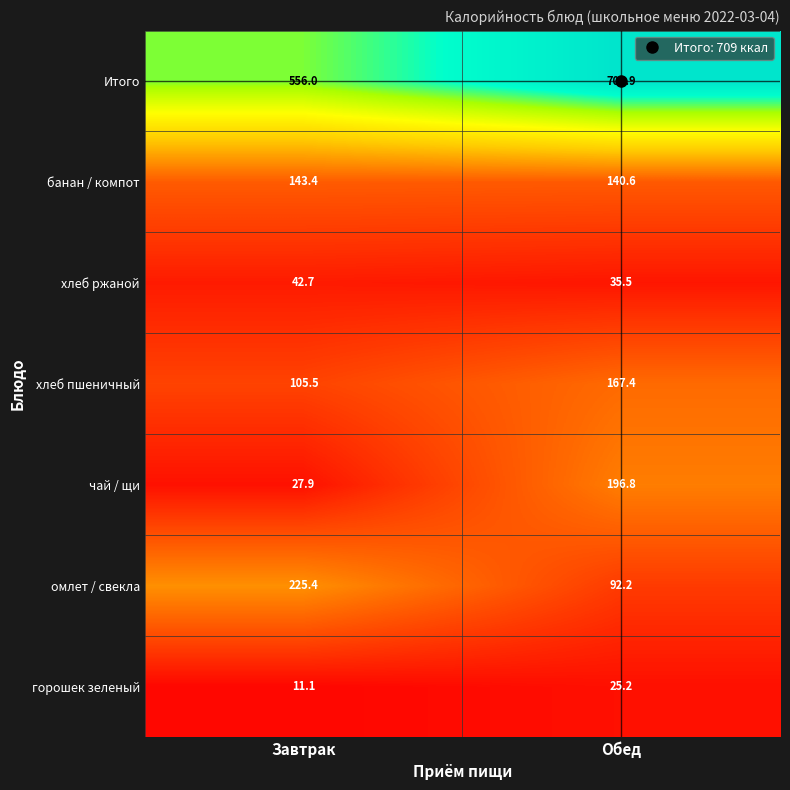

At how many categories does at least one series exceed 179?

2